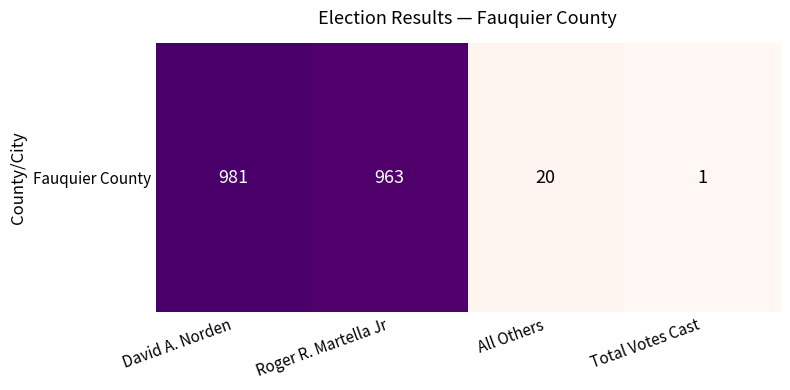

Reading left to right, what are all the values shown in this chart?

981	963	20	1